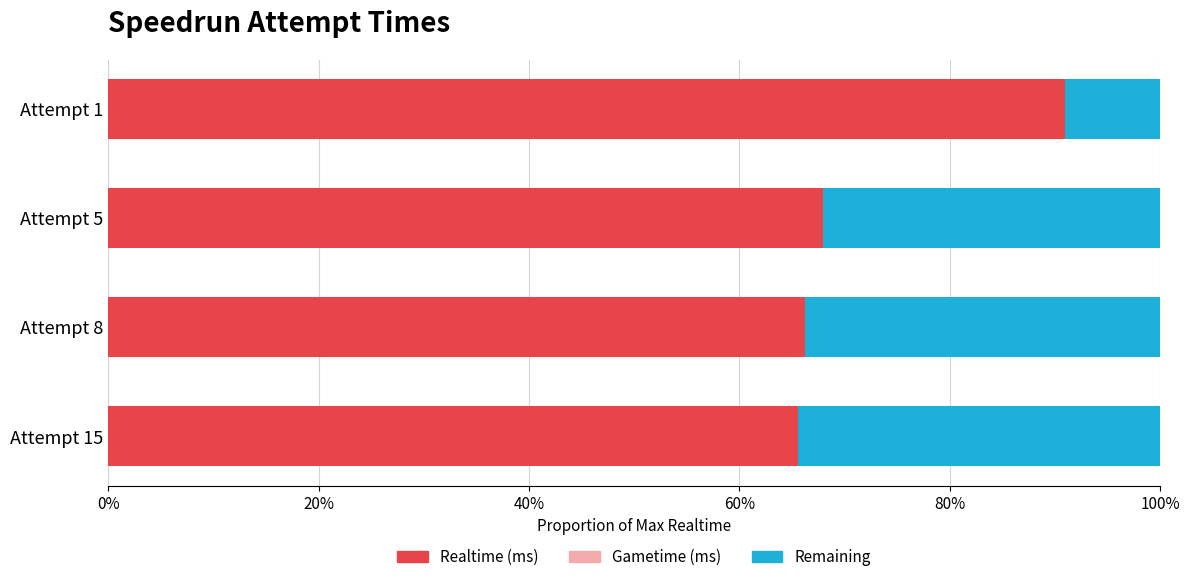

What is the difference between the maximum and minimum values in the Realtime (ms) series?

25.3